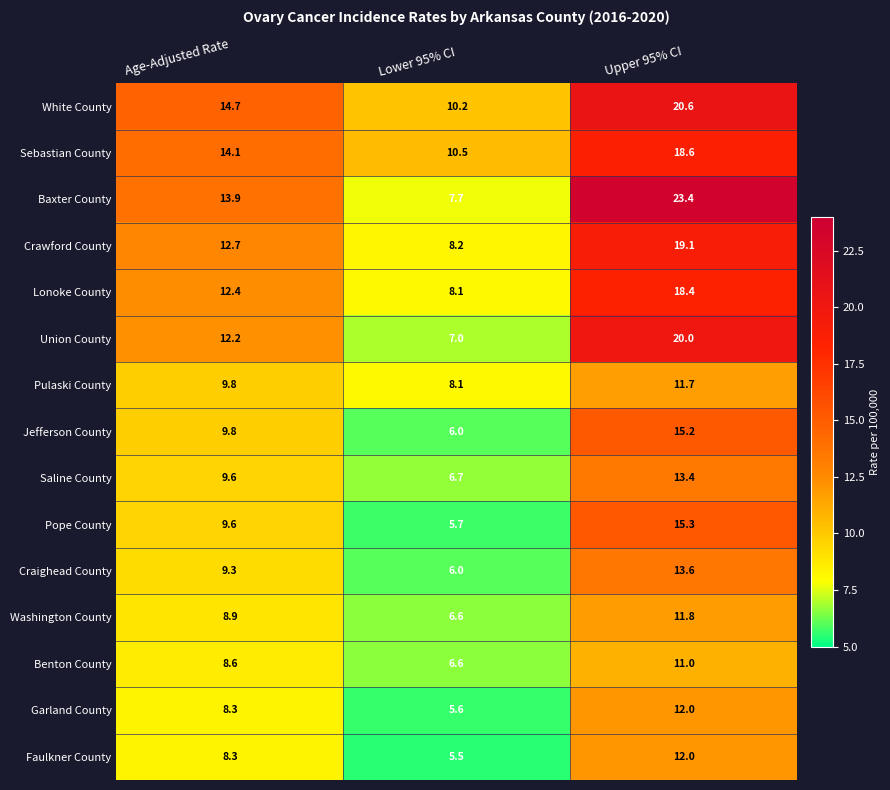

List the labels in order of Pulaski County value, largest first.

Upper 95% CI, Age-Adjusted Rate, Lower 95% CI